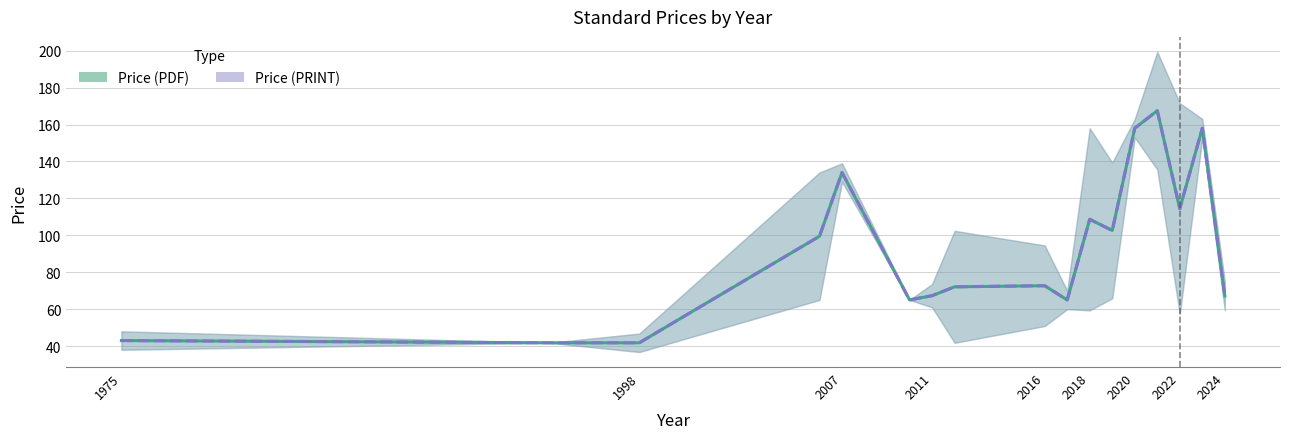

At 1998, list the series in order from largest to smallest.

Price (PDF), Price (PRINT)